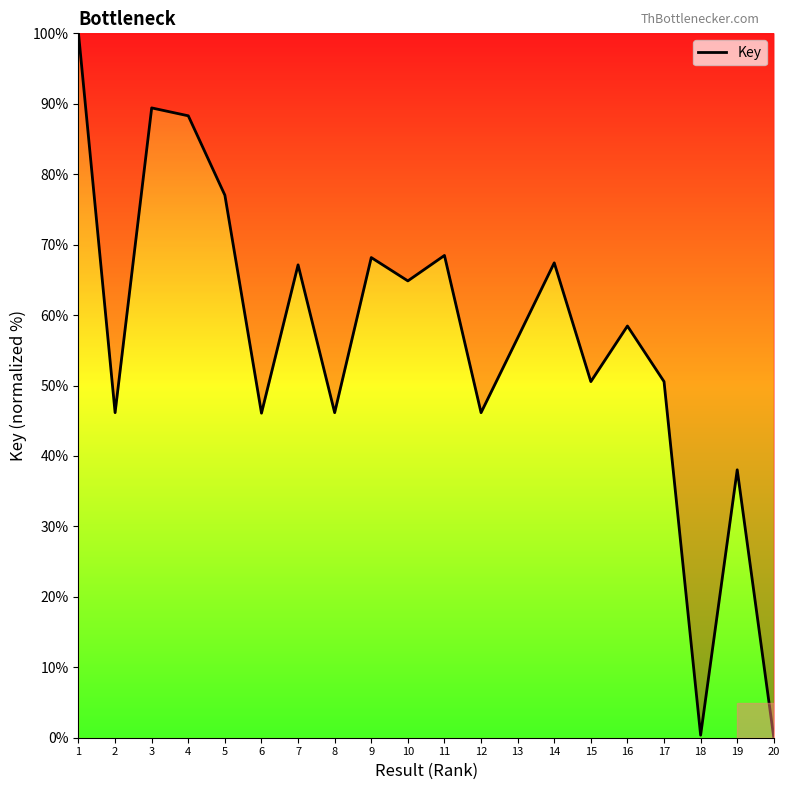

What is the maximum value shown in the chart?

100.0